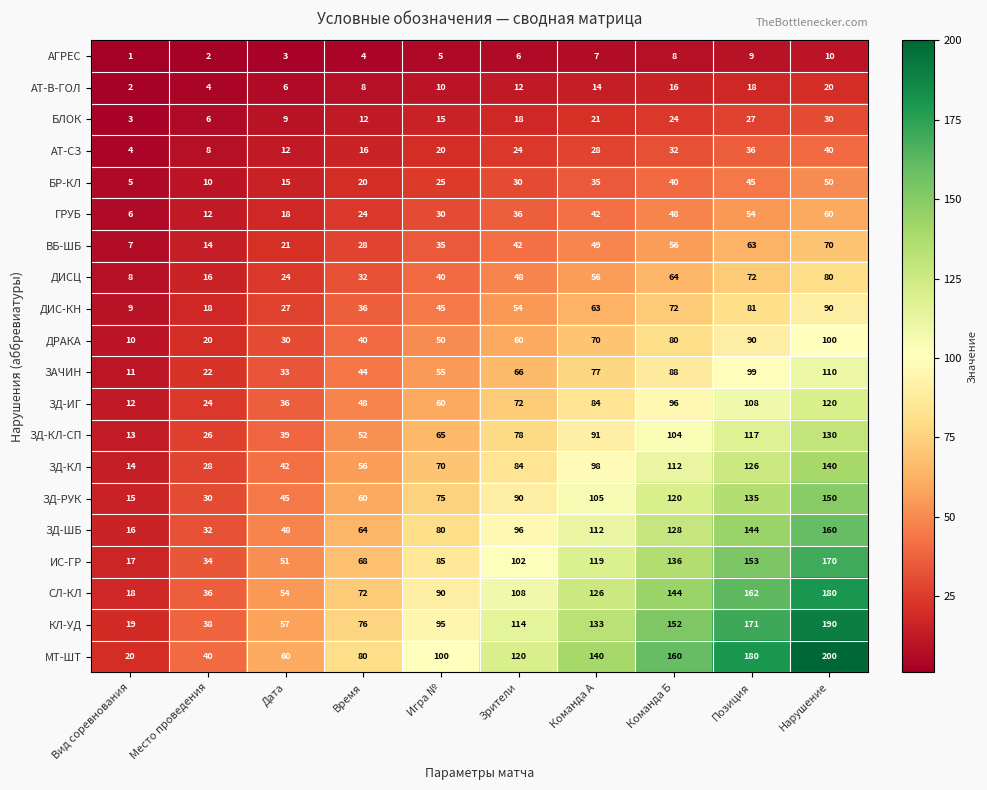

What is the minimum value shown in the chart?

1